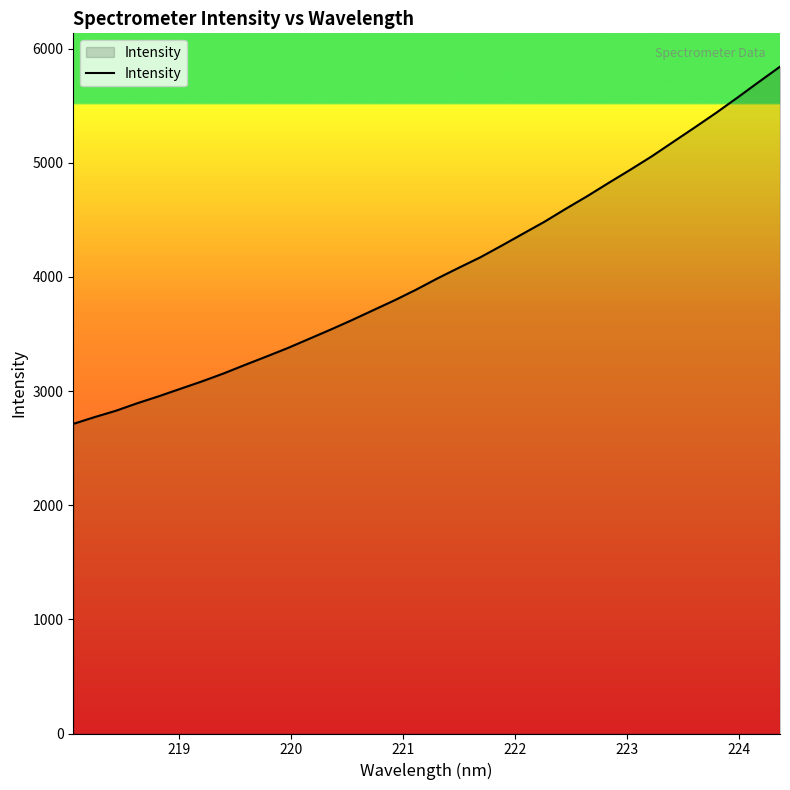

Does the chart display data point markers on the line(s)?

No